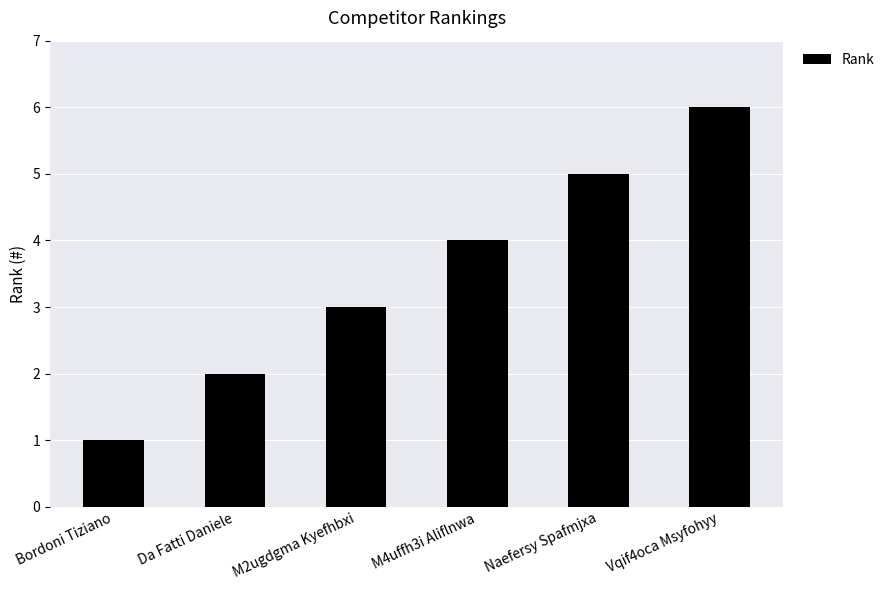

List the labels in order of value, largest first.

Vqif4oca Msyfohyy, Naefersy Spafmjxa, M4uffh3i Aliflnwa, M2ugdgma Kyefhbxi, Da Fatti Daniele, Bordoni Tiziano